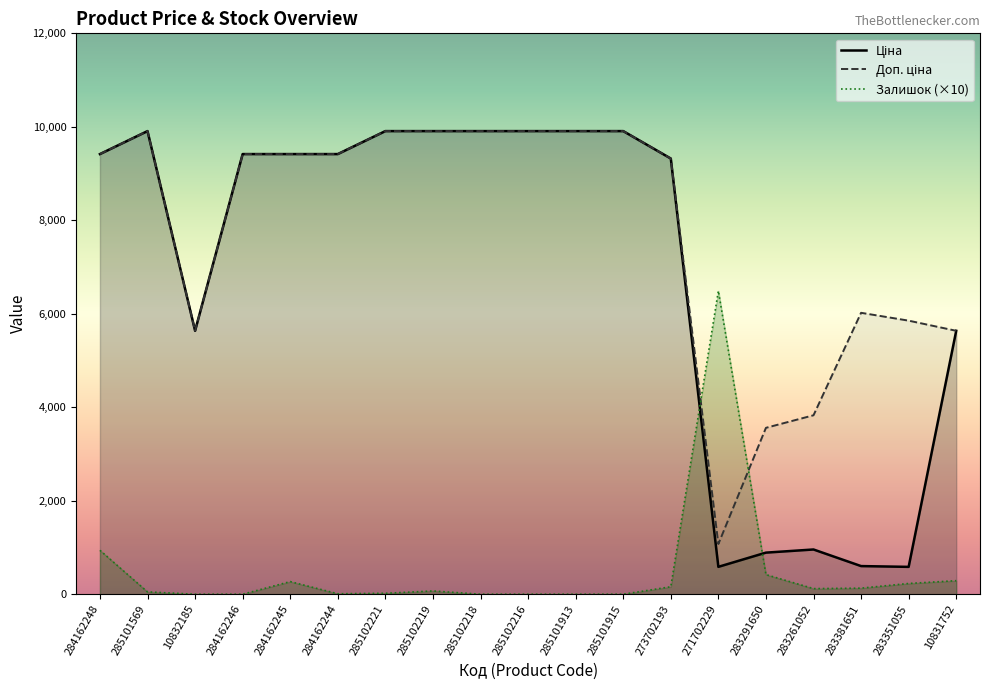

List the labels in order of Залишок value, smallest first.

10832185, 284162246, 285102218, 285102216, 285101913, 285101915, 284162244, 285102221, 285101569, 285102219, 283261052, 283381651, 273702193, 283351055, 284162245, 10831752, 283291650, 284162248, 271702229